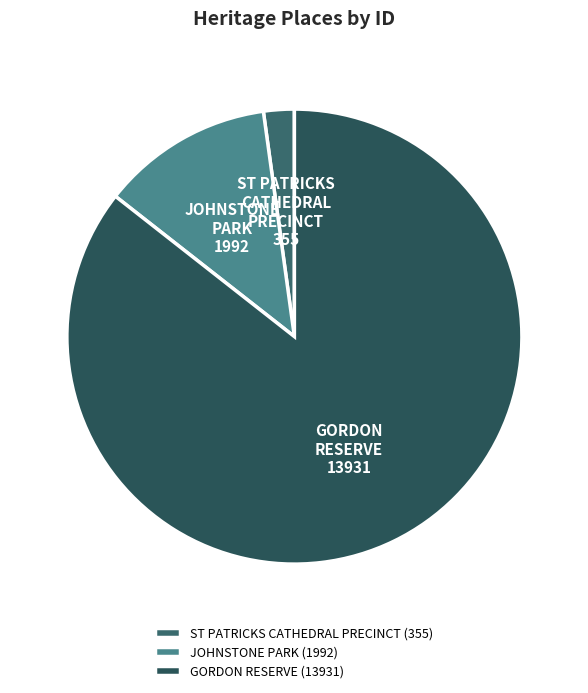

The GORDON RESERVE slice represents 86% of the pie. True or false?

True